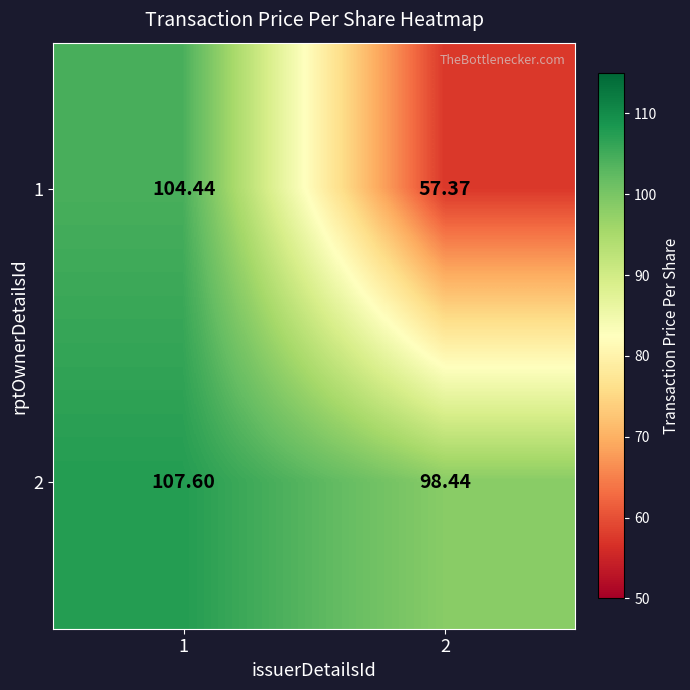

Is the value of 1 at 2 greater than the value of 2 at 2?

No